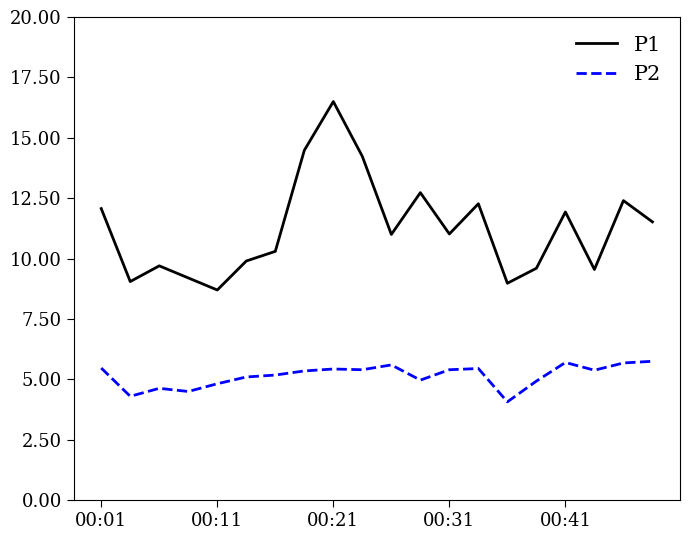

List the series in order of their overall mean, lowest first.

P2, P1